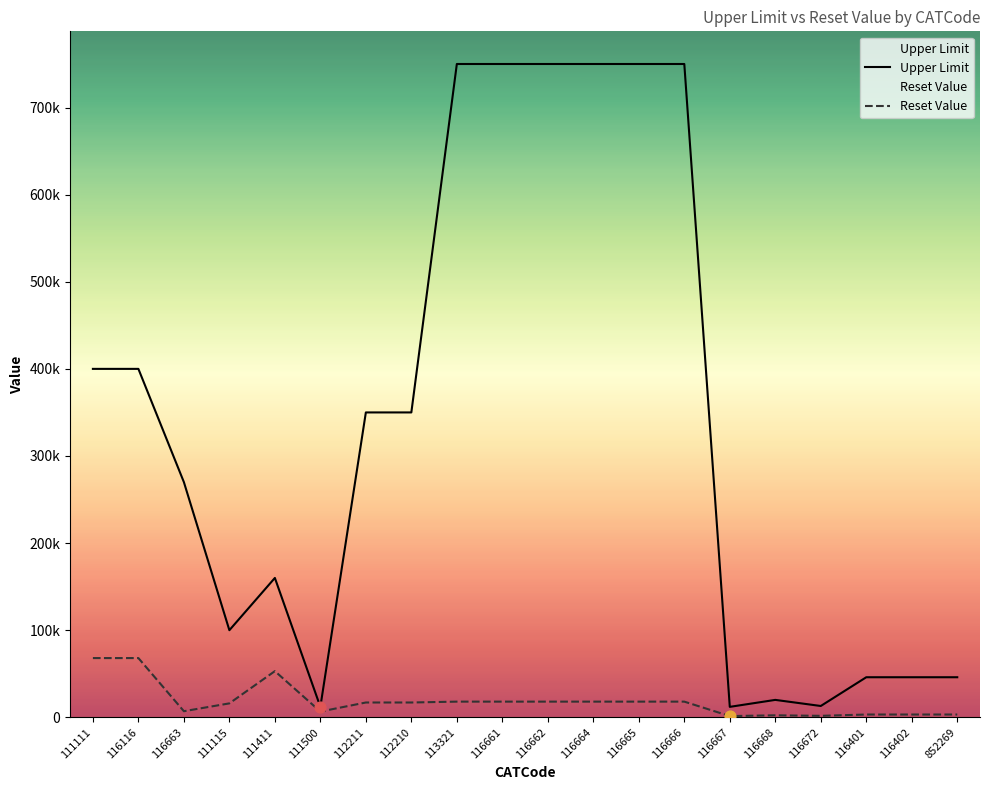

Which series has the largest total across all categories?

Upper Limit